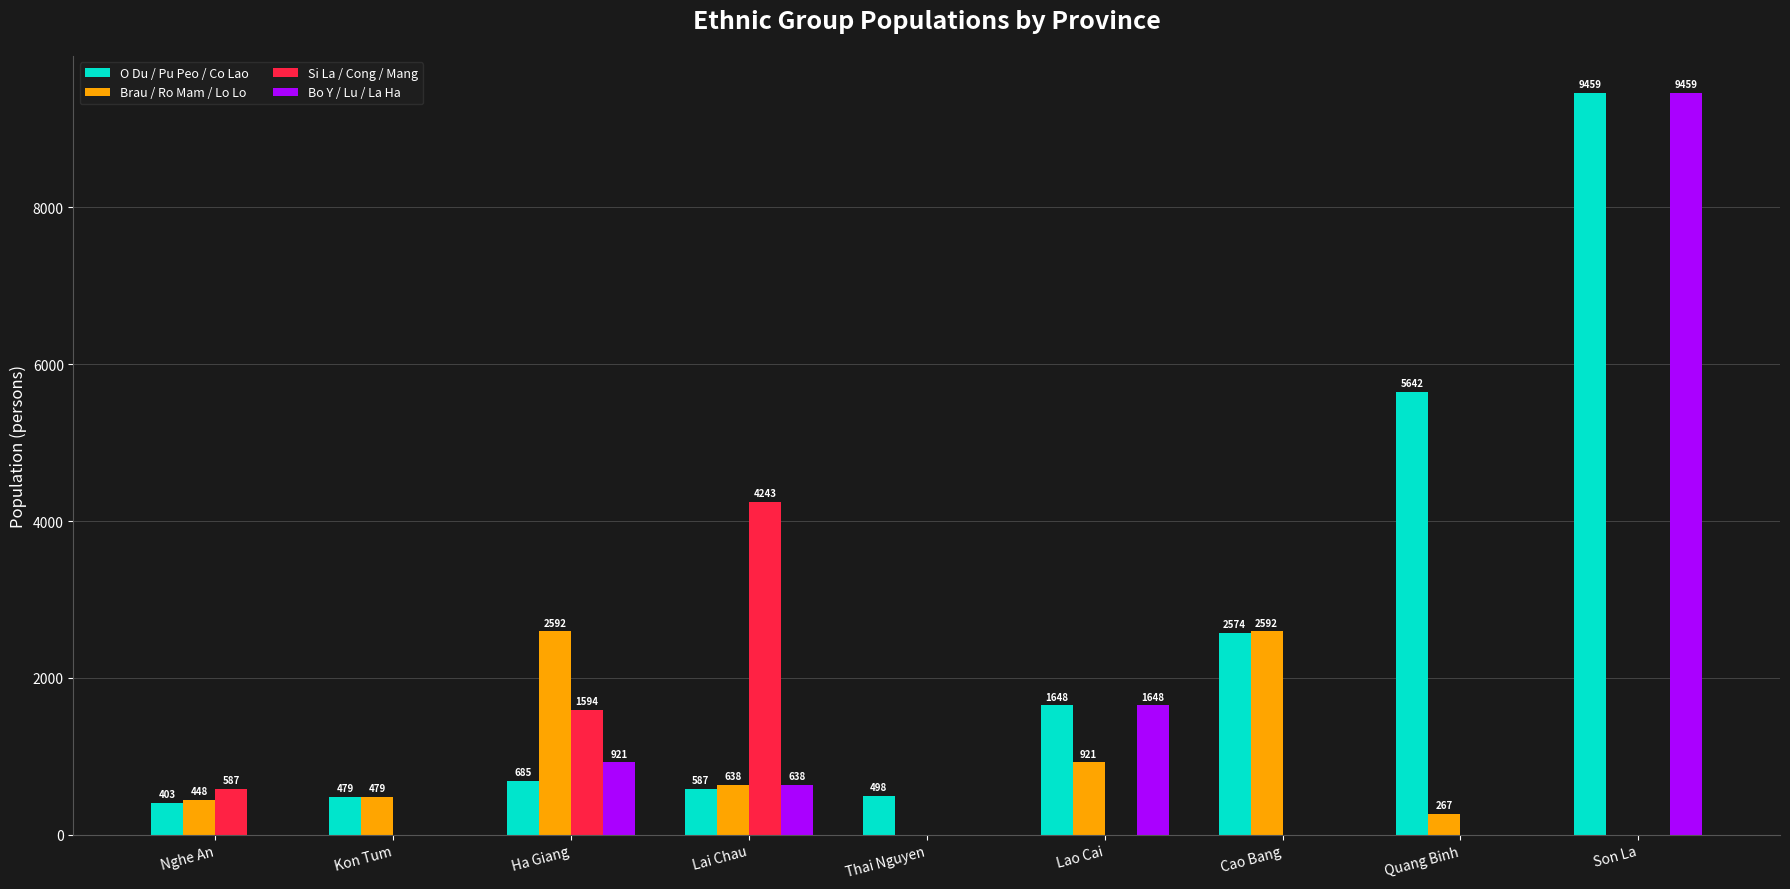

What are all the series names shown in the legend?

O Du / Pu Peo / Co Lao, Brau / Ro Mam / Lo Lo, Si La / Cong / Mang, Bo Y / Lu / La Ha